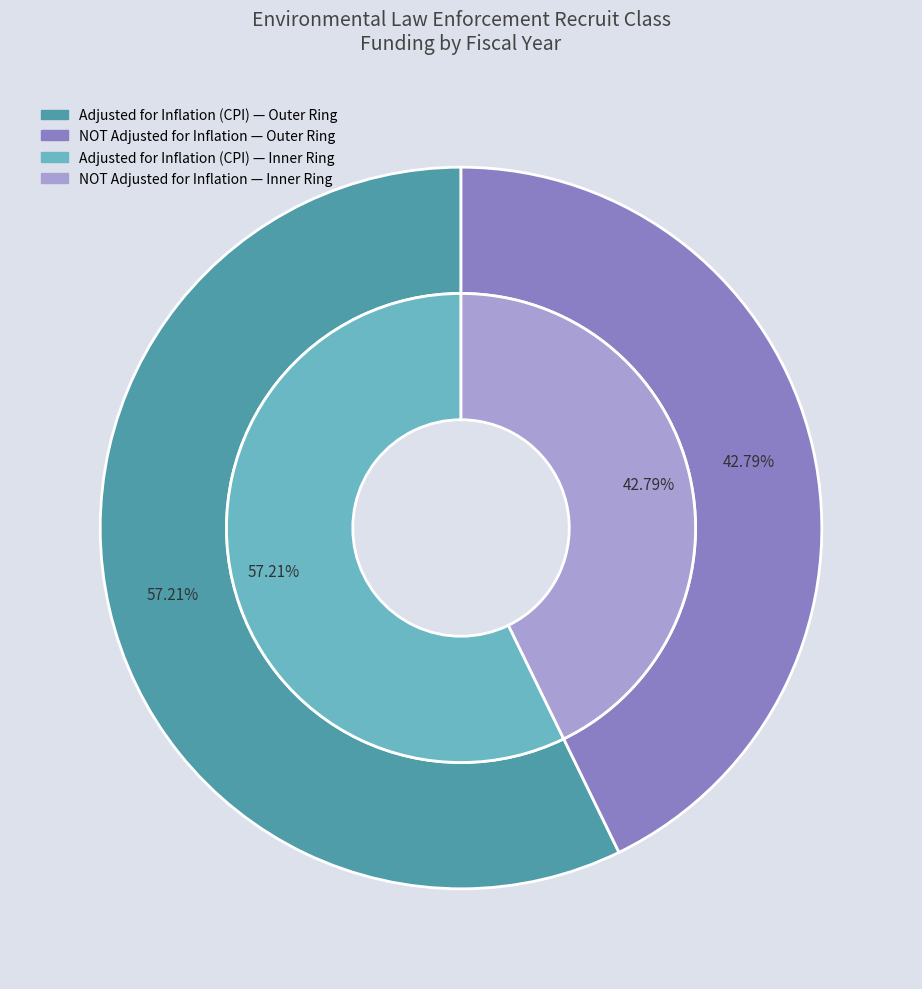

The FY02 slice represents 0% of the pie. True or false?

True